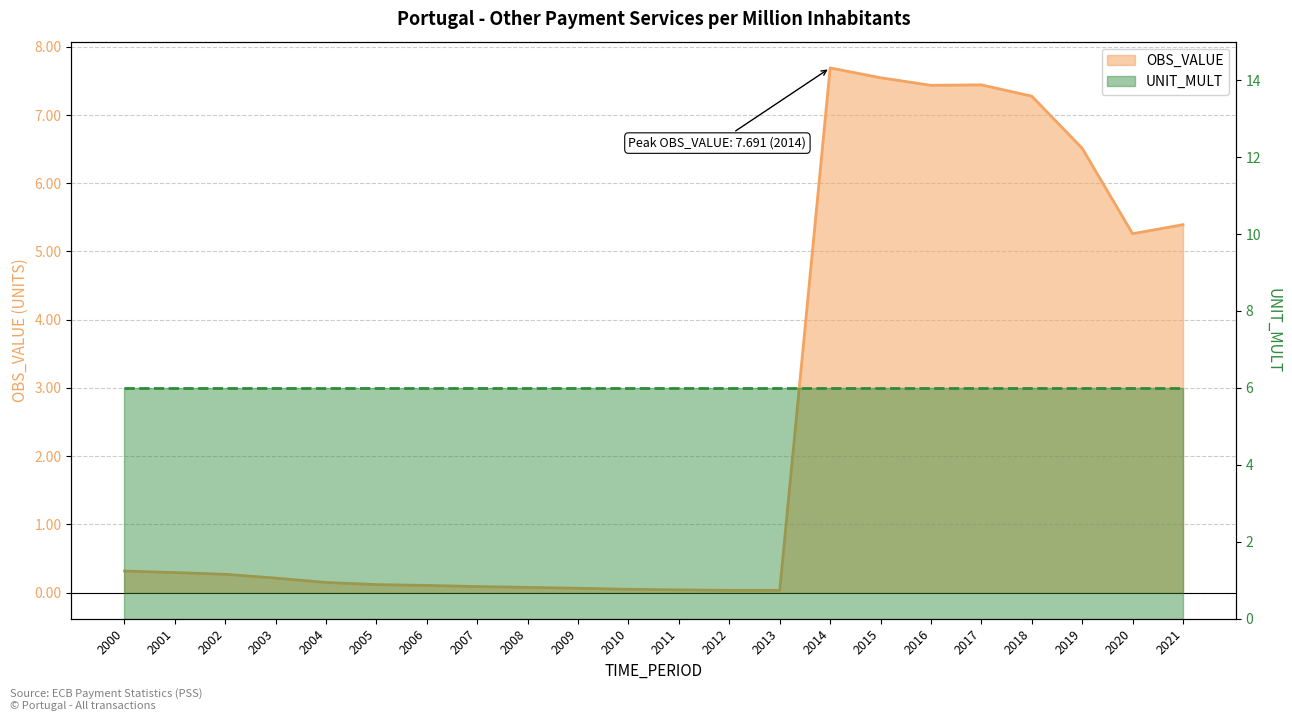

Read the value at 2018.

7.3